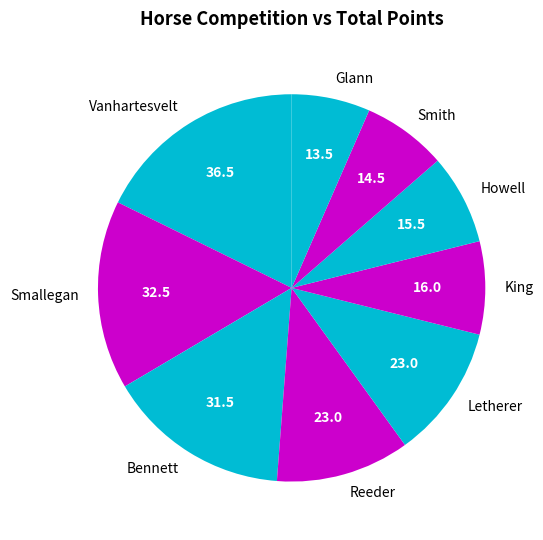

What is the ratio of the value at Smallegan to the value at Howell?

2.1